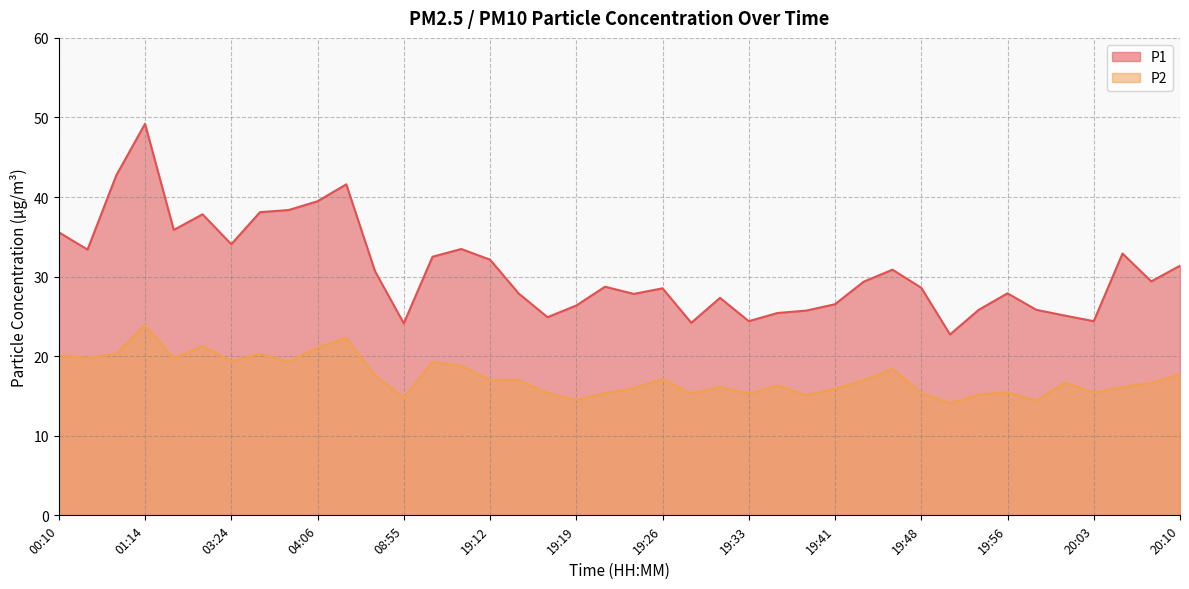

How many data points in P2 are above 17?

18